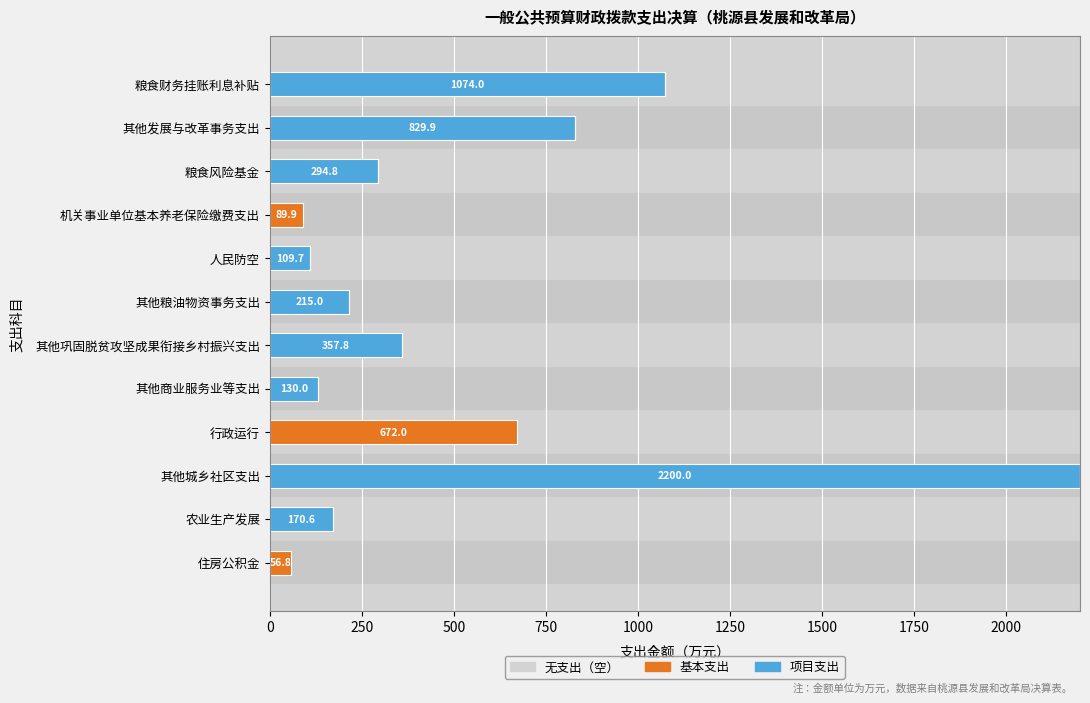

The 项目支出 series shows -1098.8 at 机关事业单位基本养老保险缴费支出. True or false?

False